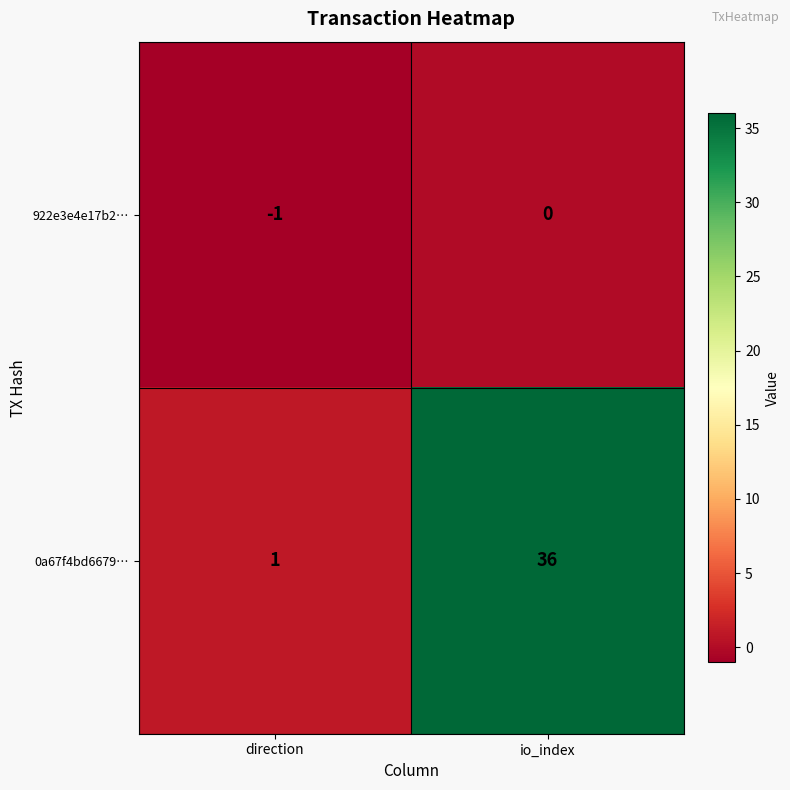

Which category has the highest value in the 922e3e4e17b2… series?

io_index